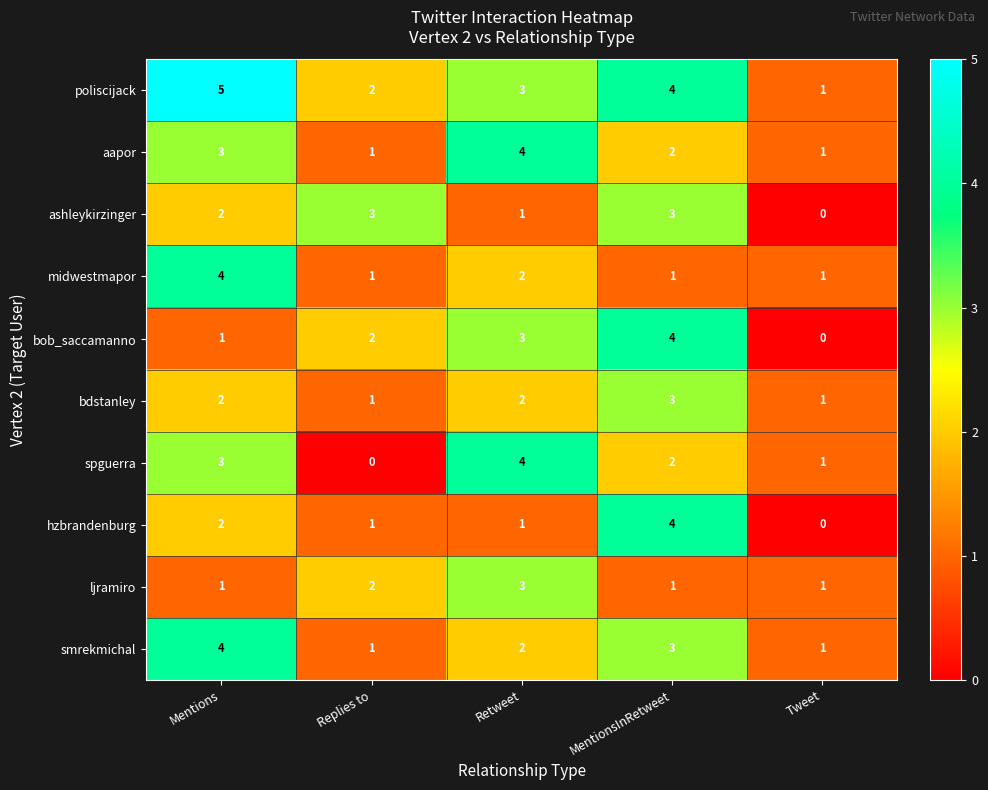

Count the ljramiro values in the range 1 to 2.

4